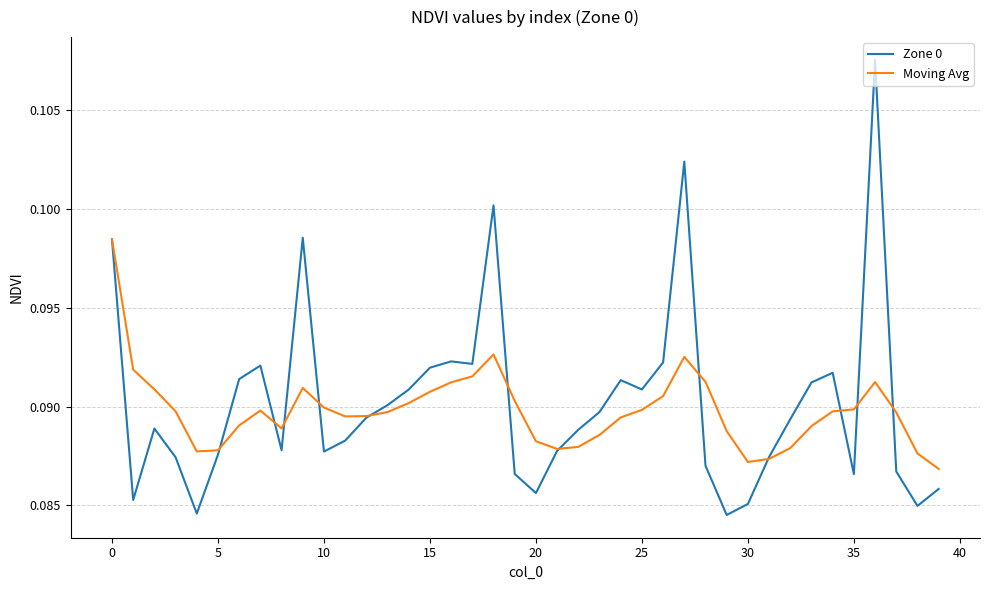

Count the Zone 0 values in the range 0 to 1.

40